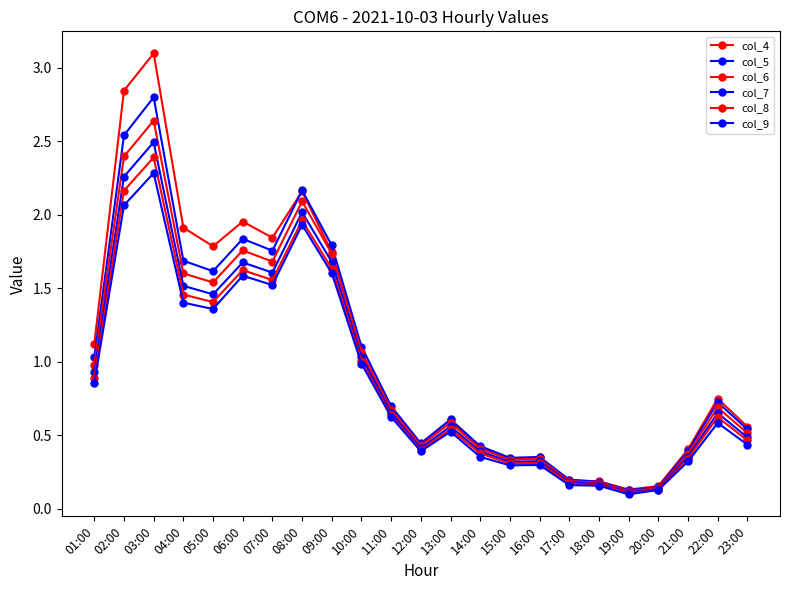

Count the number of categories in the chart.

23